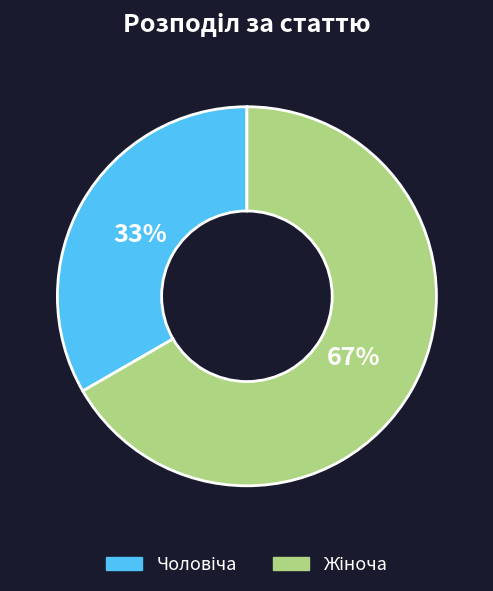

To the nearest percent, what is the average slice percentage?

50%